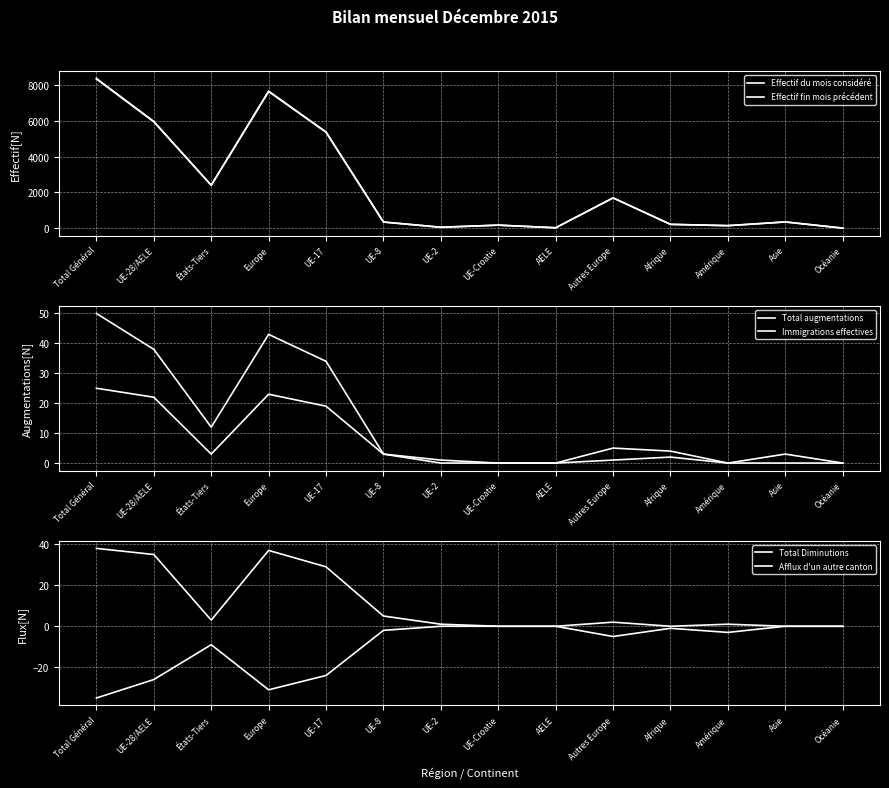

Which series changed the most between UE-28/AELE and Afrique?

Effectif du mois considéré